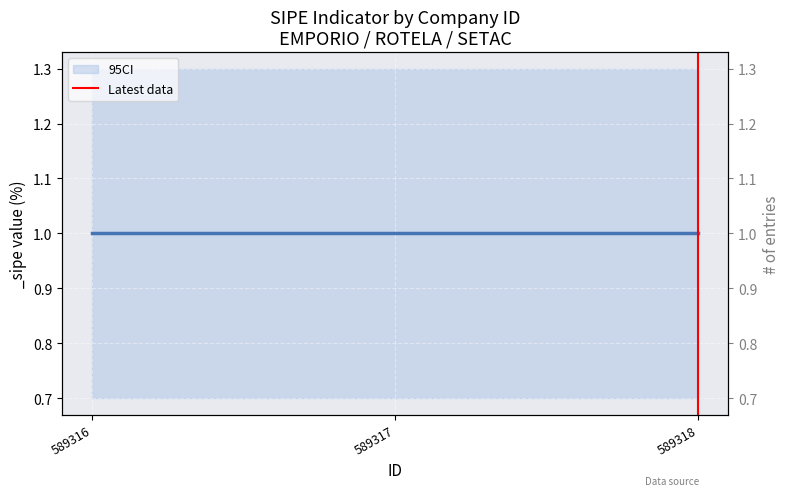

The value at 589318 is -1. True or false?

False